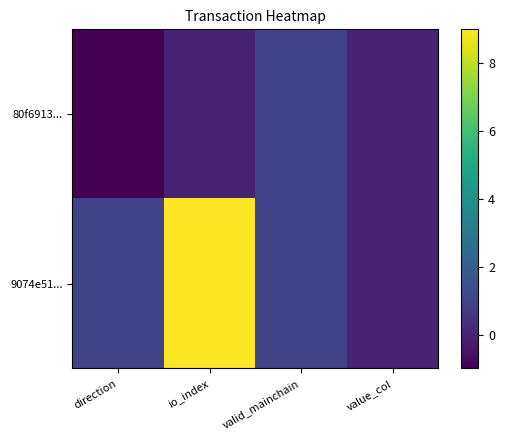

Between io_index and value_col, which series saw the biggest shift?

9074e51...